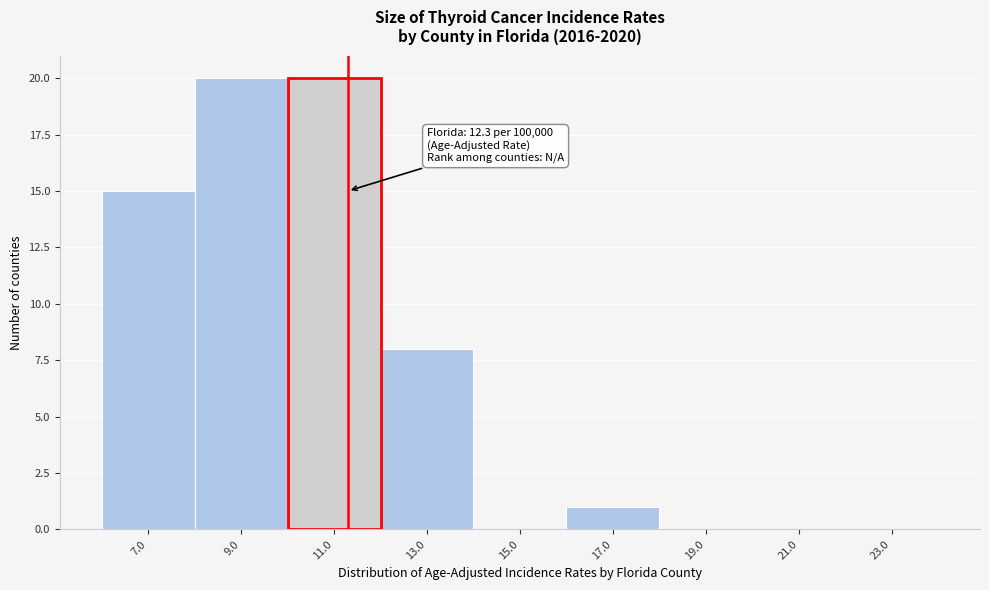

Reading left to right, what are all the values shown in this chart?

7.0=15	9.0=20	11.0=20	13.0=8	15.0=0	17.0=1	19.0=0	21.0=0	23.0=0